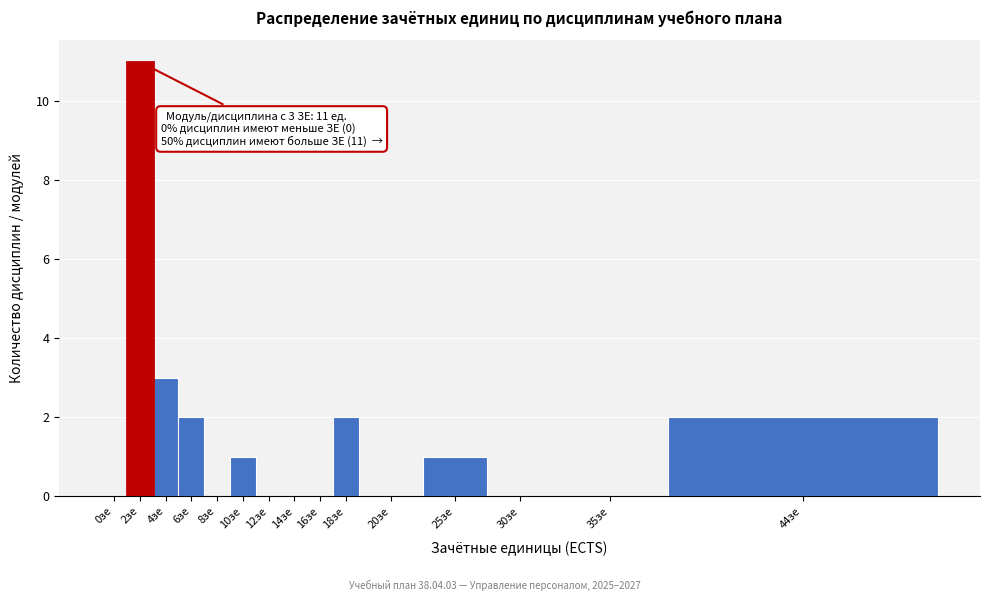

Reading left to right, transcribe all the data shown in this chart.

0зе=0	2зе=11	4зе=3	6зе=2	8зе=0	10зе=1	12зе=0	14зе=0	16зе=0	18зе=2	20зе=0	25зе=1	30зе=0	35зе=0	44зе=2